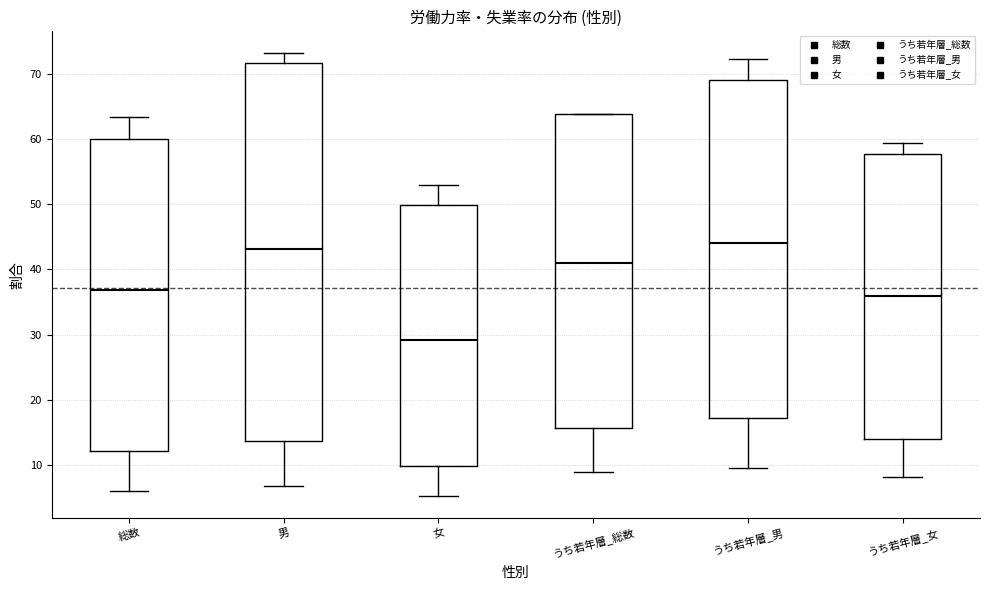

Reading left to right, transcribe this box plot: for each box, give where its median line is, the range the box spans, and where its two whiskers end, as read against the y-axis. The values are not printed on the chart, so give them approximately, as read against the axis.

総数: median 37, box 12 to 60, whiskers 6 to 64
男: median 43, box 14 to 72, whiskers 7 to 73
女: median 29, box 10 to 50, whiskers 5 to 53
うち若年層_総数: median 41, box 16 to 64, whiskers 9 to 64
うち若年層_男: median 44, box 17 to 69, whiskers 10 to 72
うち若年層_女: median 36, box 14 to 58, whiskers 8 to 59